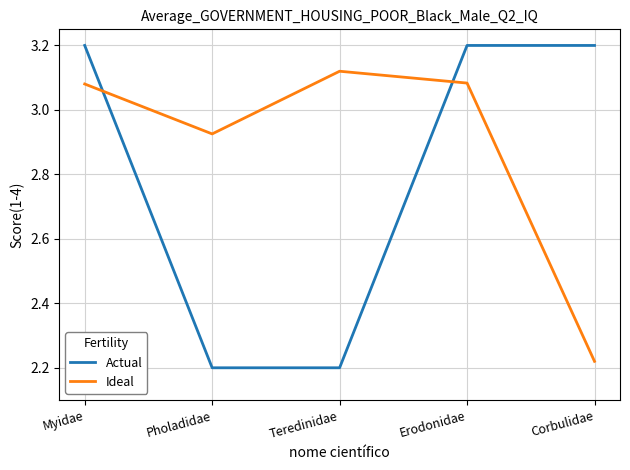

What position from the right is Erodonidae?

2